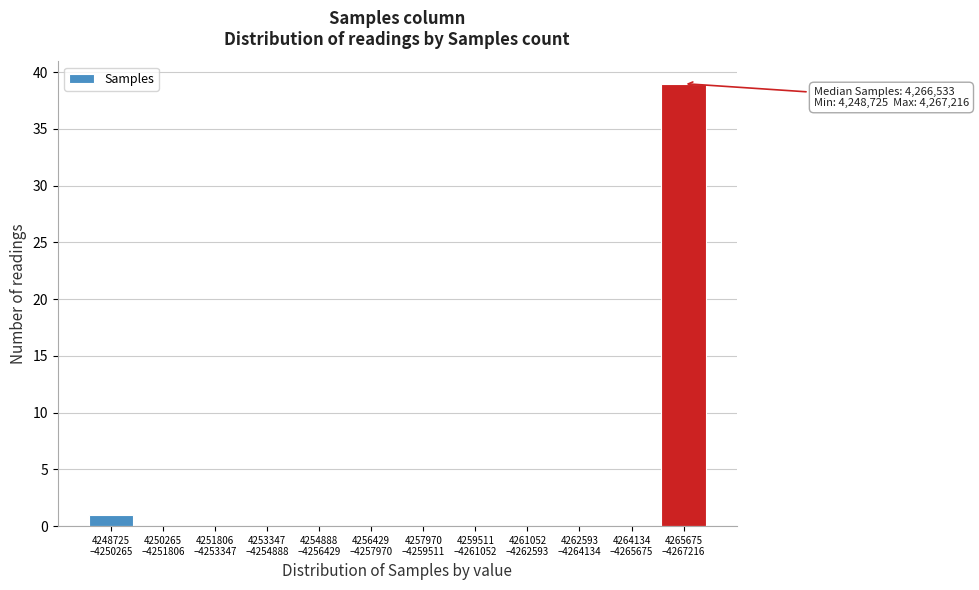

What is the greatest value displayed?

39